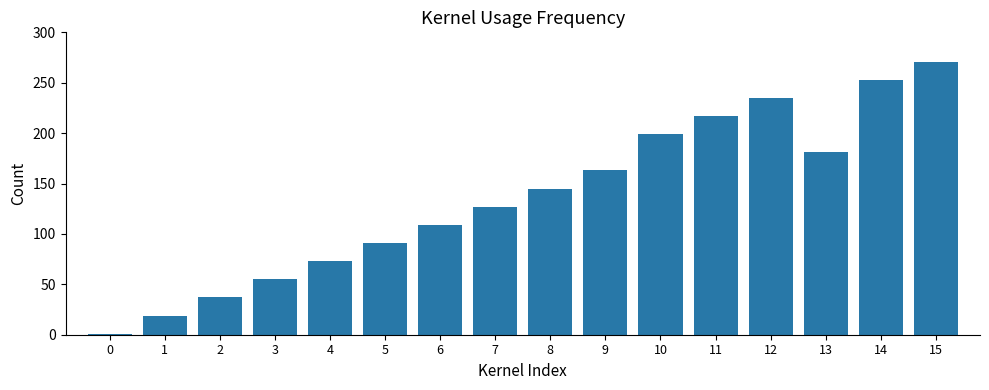

What is the change in value from 5 to 15?

+180